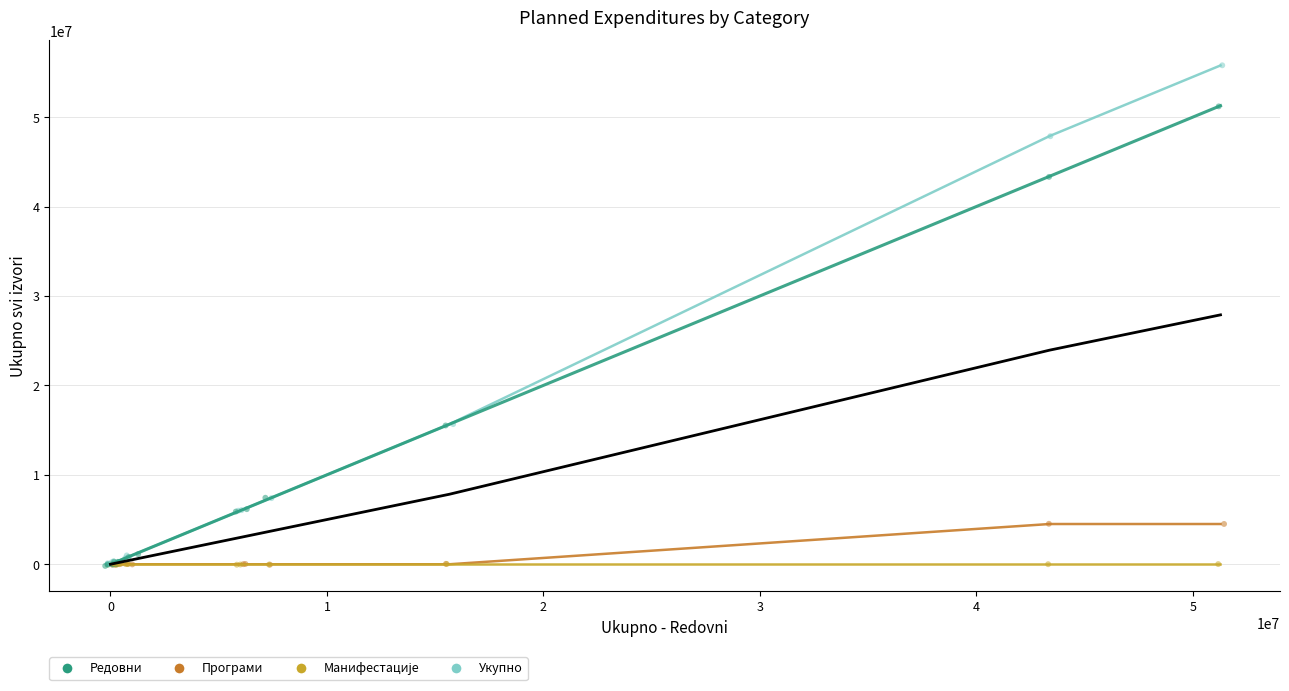

Which series has the widest spread of Y values?

Укупно